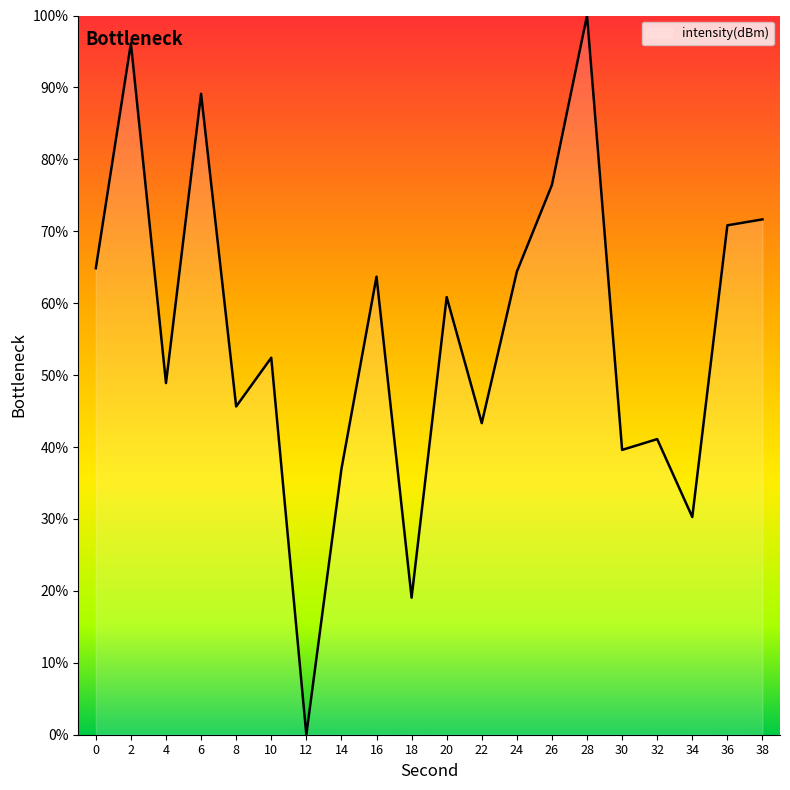

The chart shows a value of 152.2 at 2. True or false?

False